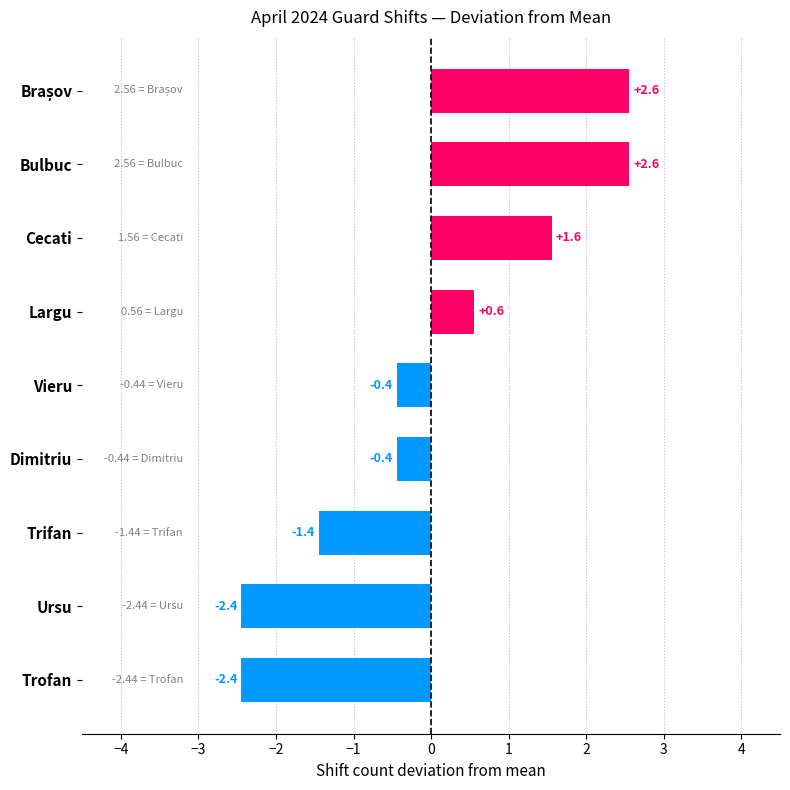

What is the difference between the second highest and second lowest values?

5.0